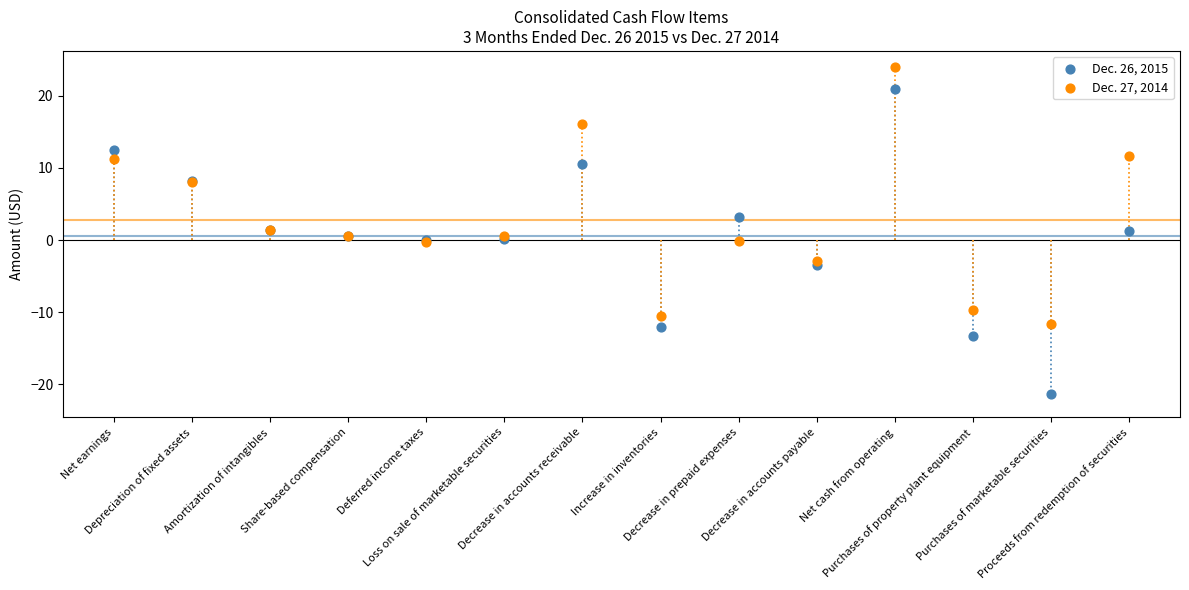

What are all the series names shown in the legend?

Dec. 26, 2015, Dec. 27, 2014